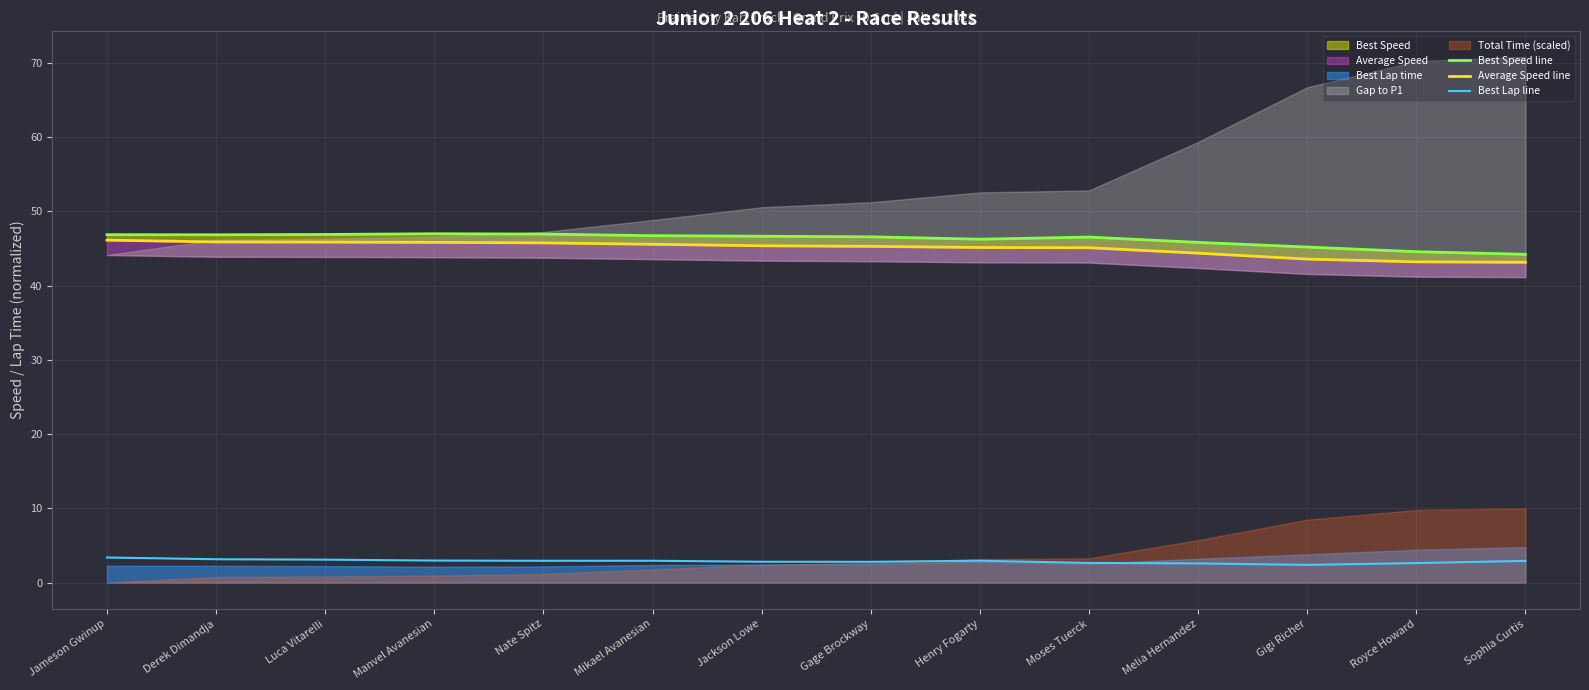

Where is the first local minimum for Best Speed line?

Derek Dimandja